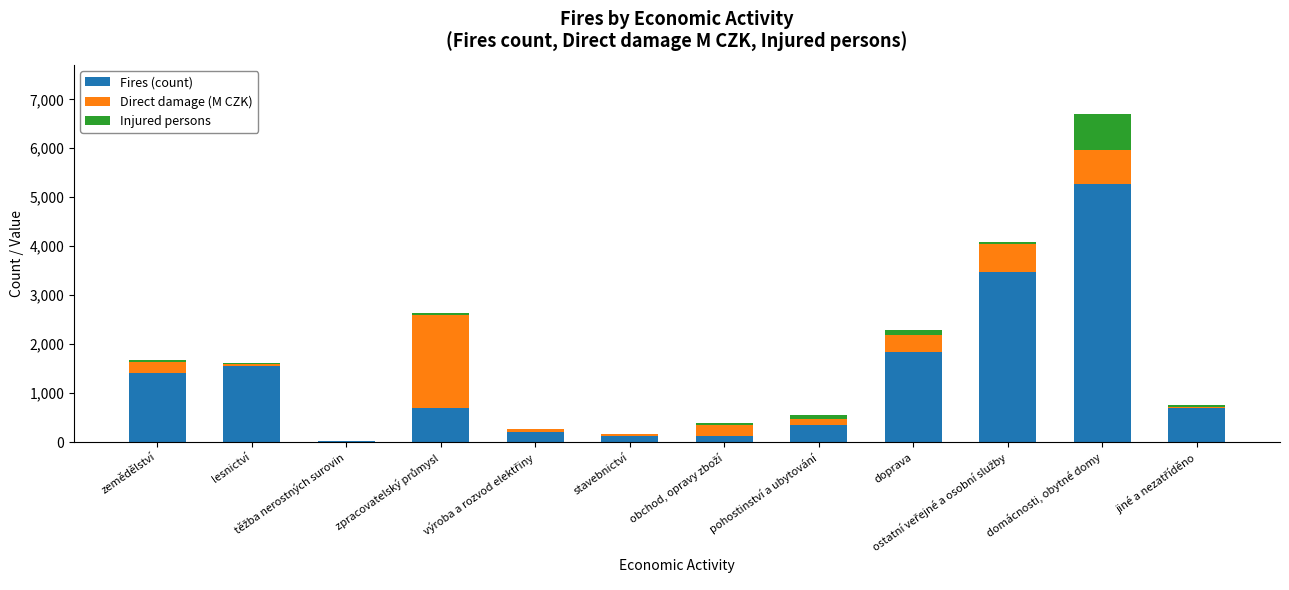

What is the maximum value for Fires (count)?

5279.0